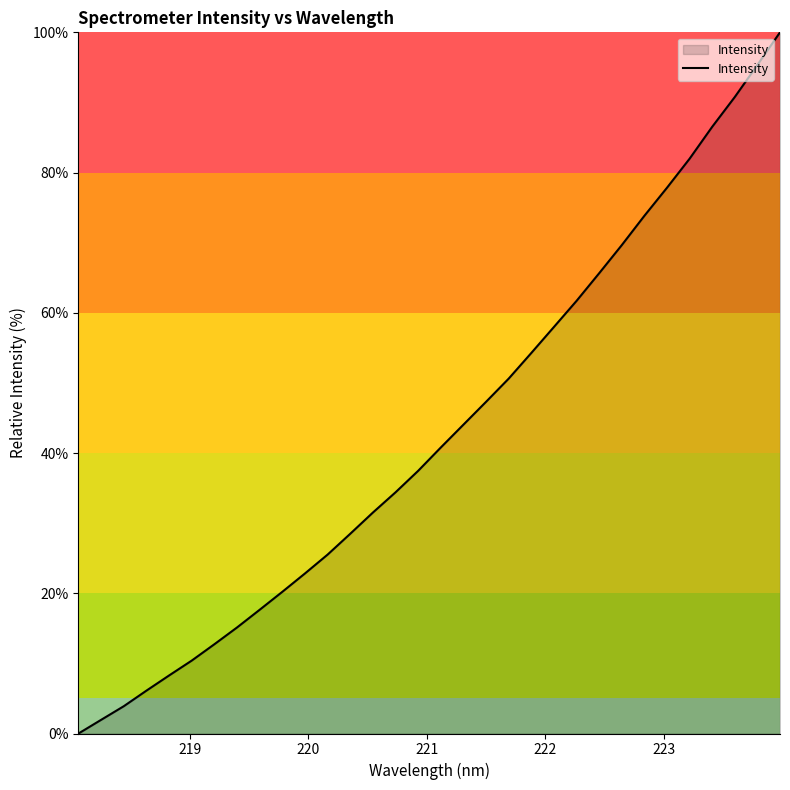

What is the maximum value shown in the chart?

100.0